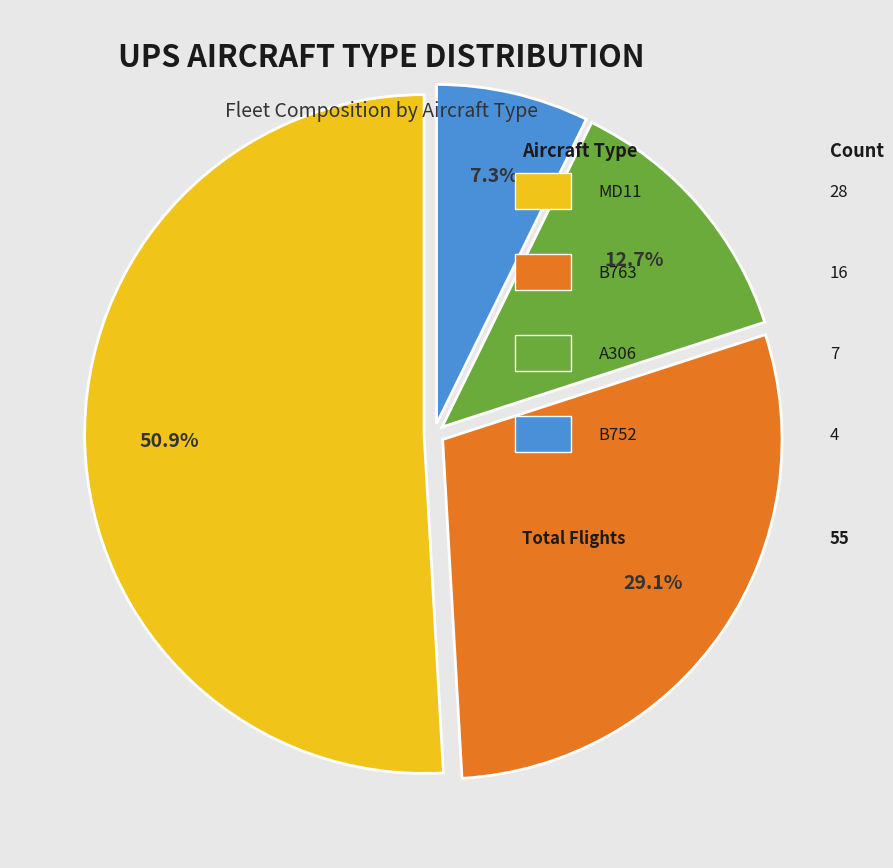

Does any single category account for the majority?

Yes